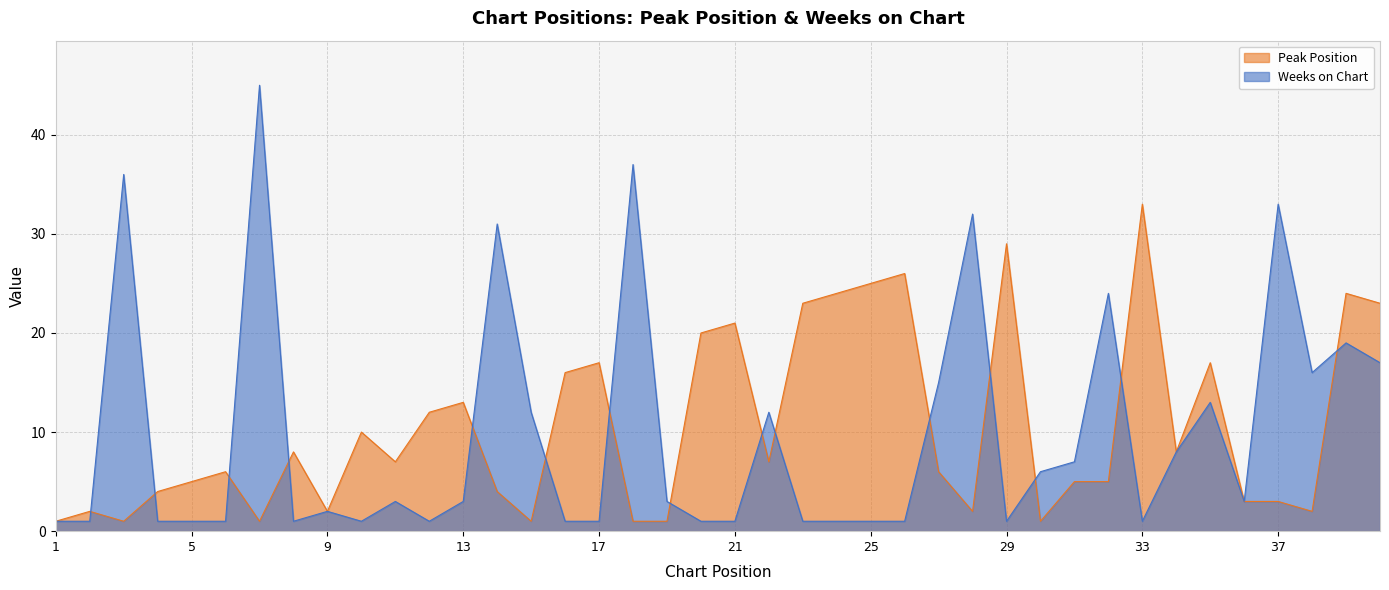

What is the maximum value for Peak Position?

33